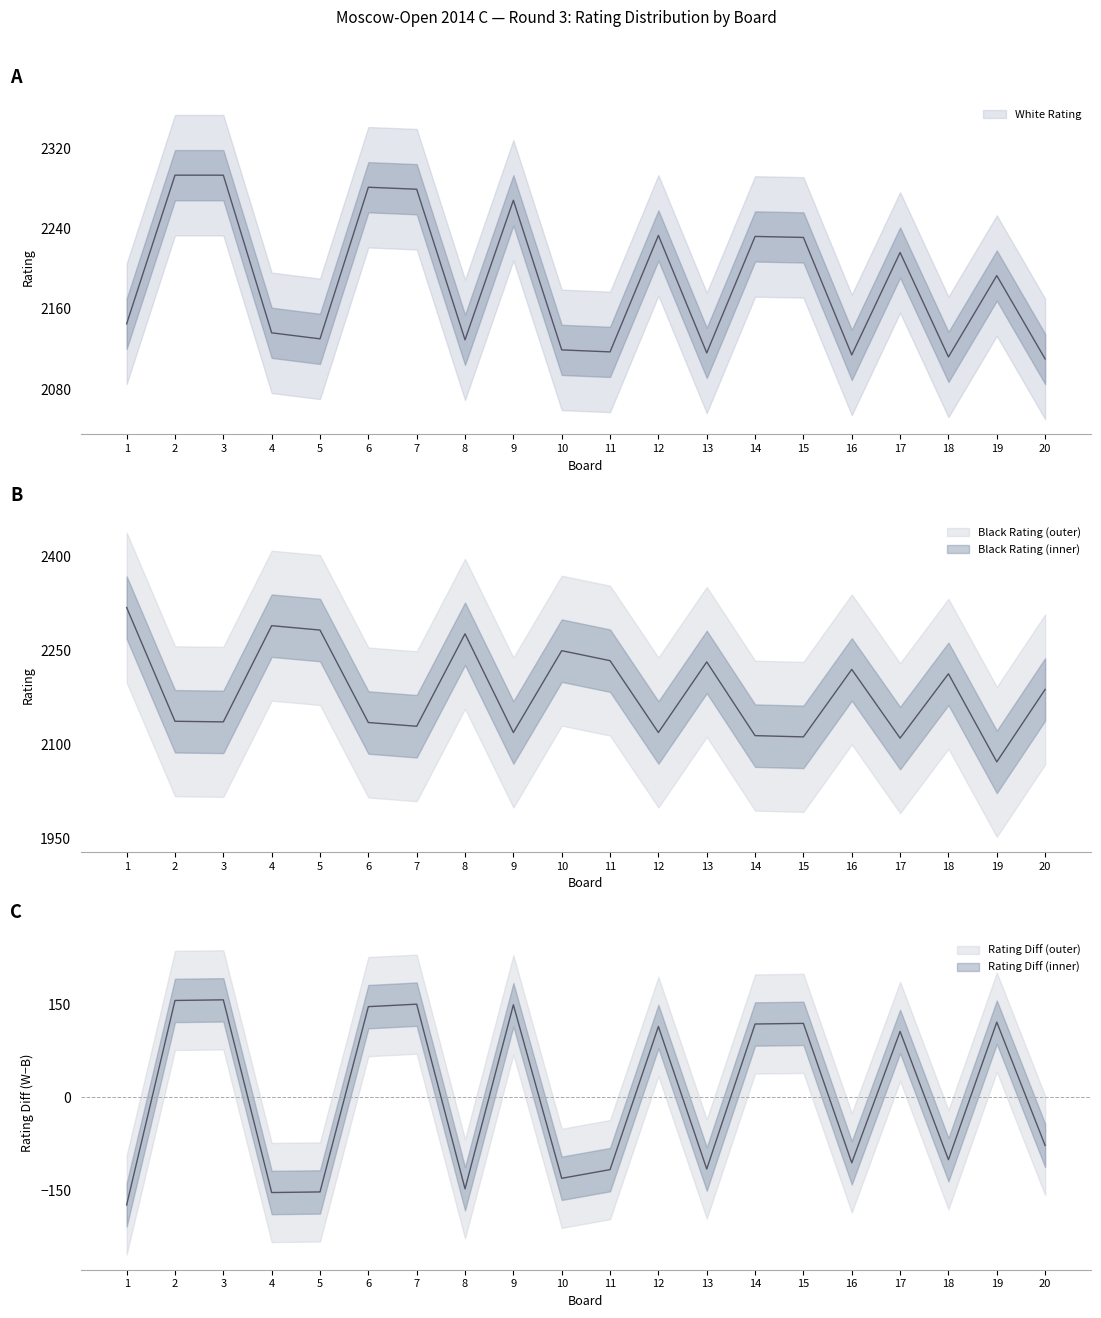

Where do Black Rating and White Rating first cross each other?

1 and 2